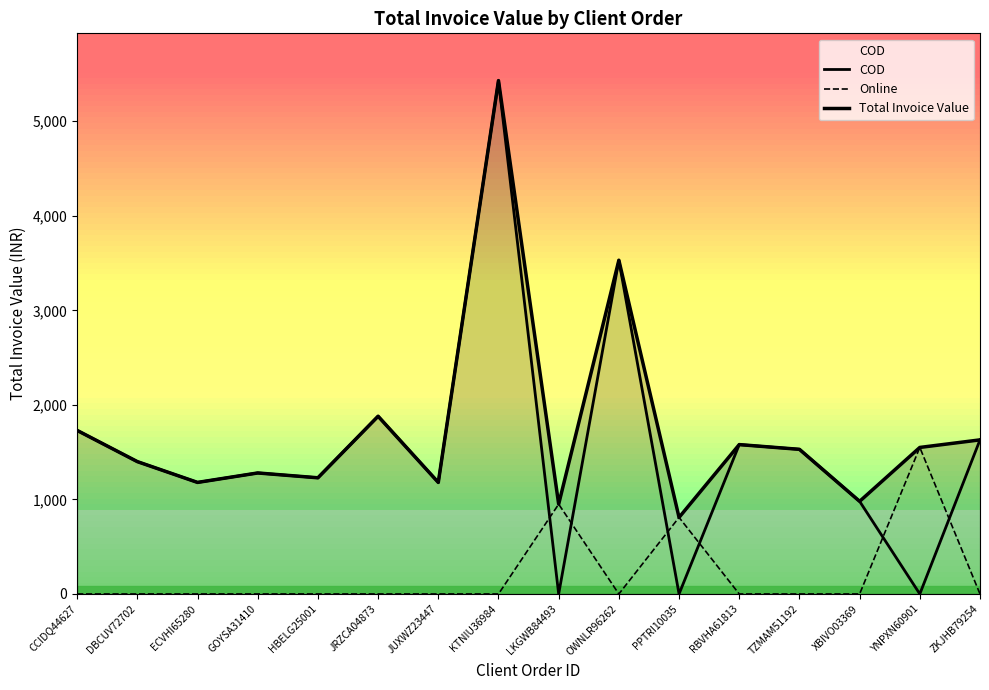

What is the difference between the maximum and minimum values in the COD series?

5430